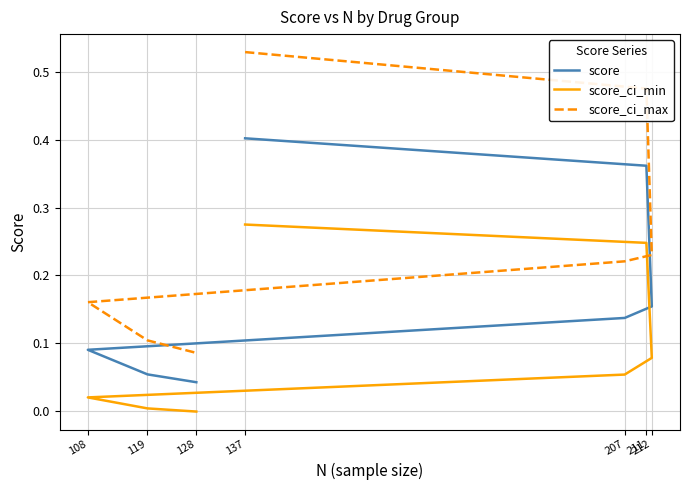

Where is score_ci_max nearest to the value 0?

128